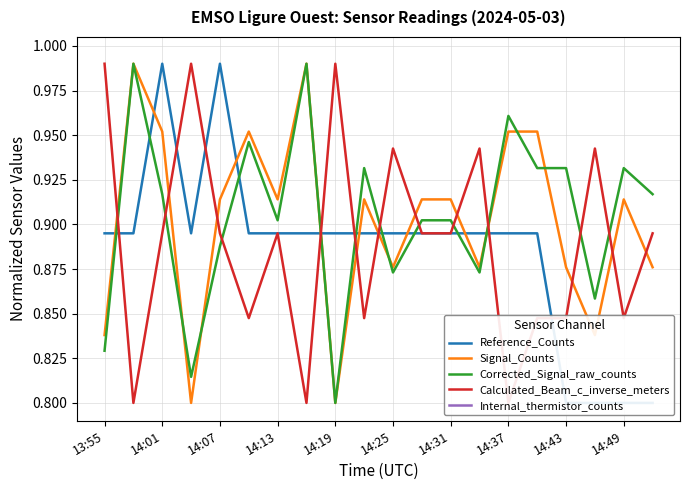

The Corrected_Signal_raw_counts series shows 0.4 at 14:37. True or false?

False